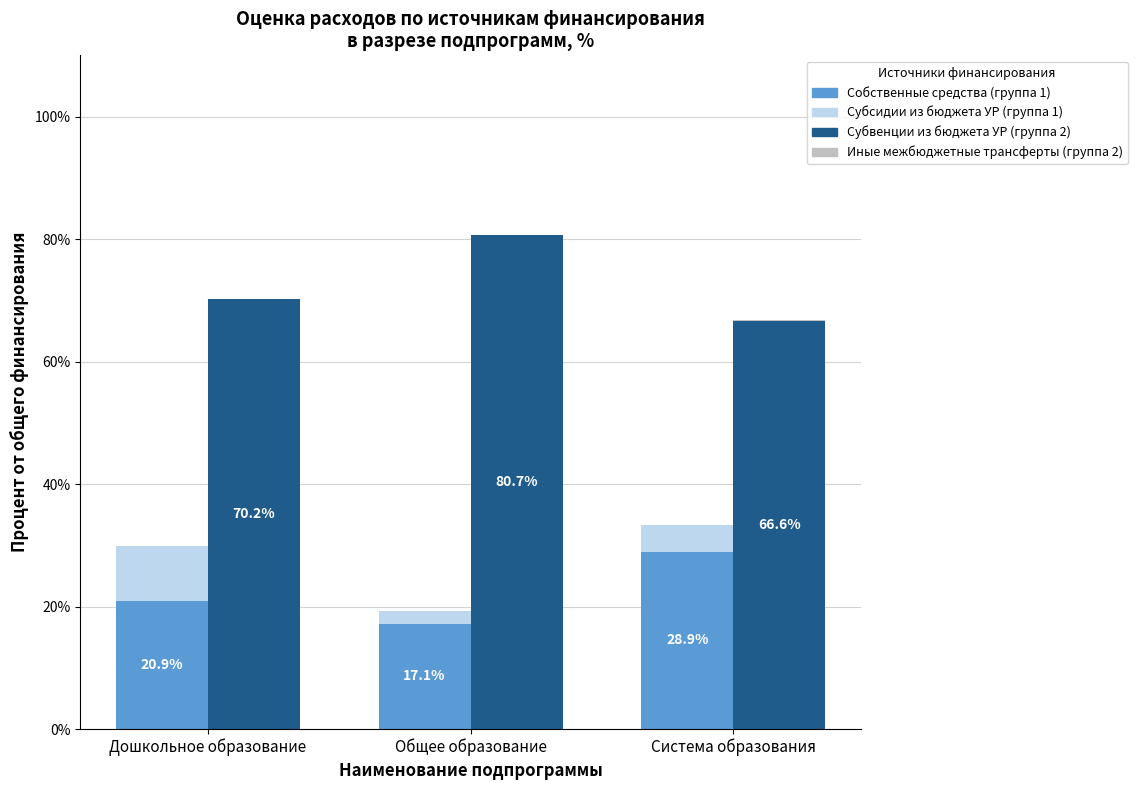

Reading left to right, list all the values displayed in this chart.

собственные средства: Дошкольное образование=20.9	Общее образование=17.1	Система образования=28.9
субсидии из бюджета УР: Дошкольное образование=8.9	Общее образование=2.1	Система образования=4.3
субвенции из бюджета УР: Дошкольное образование=70.2	Общее образование=80.7	Система образования=66.6
иные межбюджетные трансферты: Дошкольное образование=0.0	Общее образование=0.0	Система образования=0.1